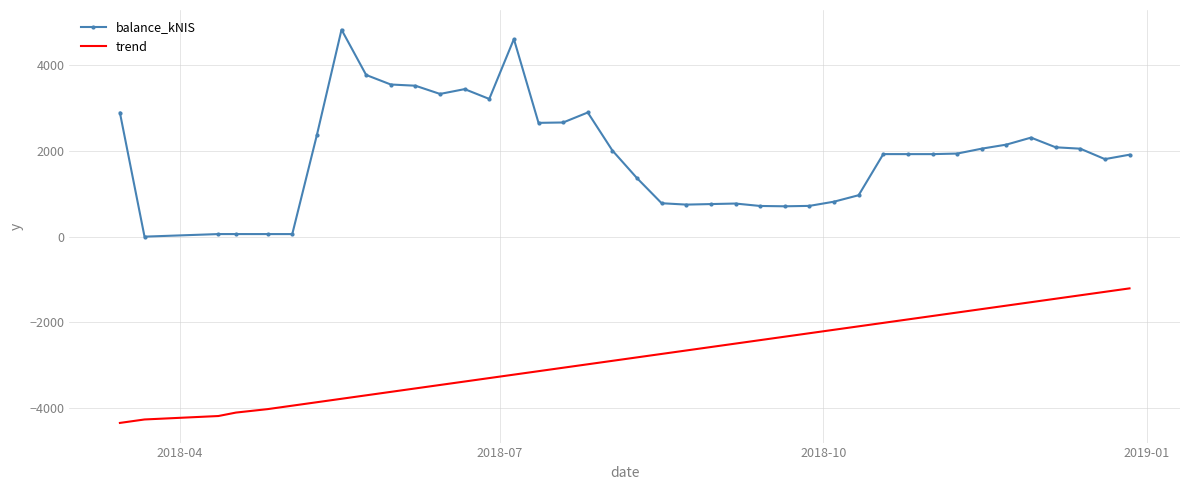

True or false: balance_kNIS and trend cross at least once.

False